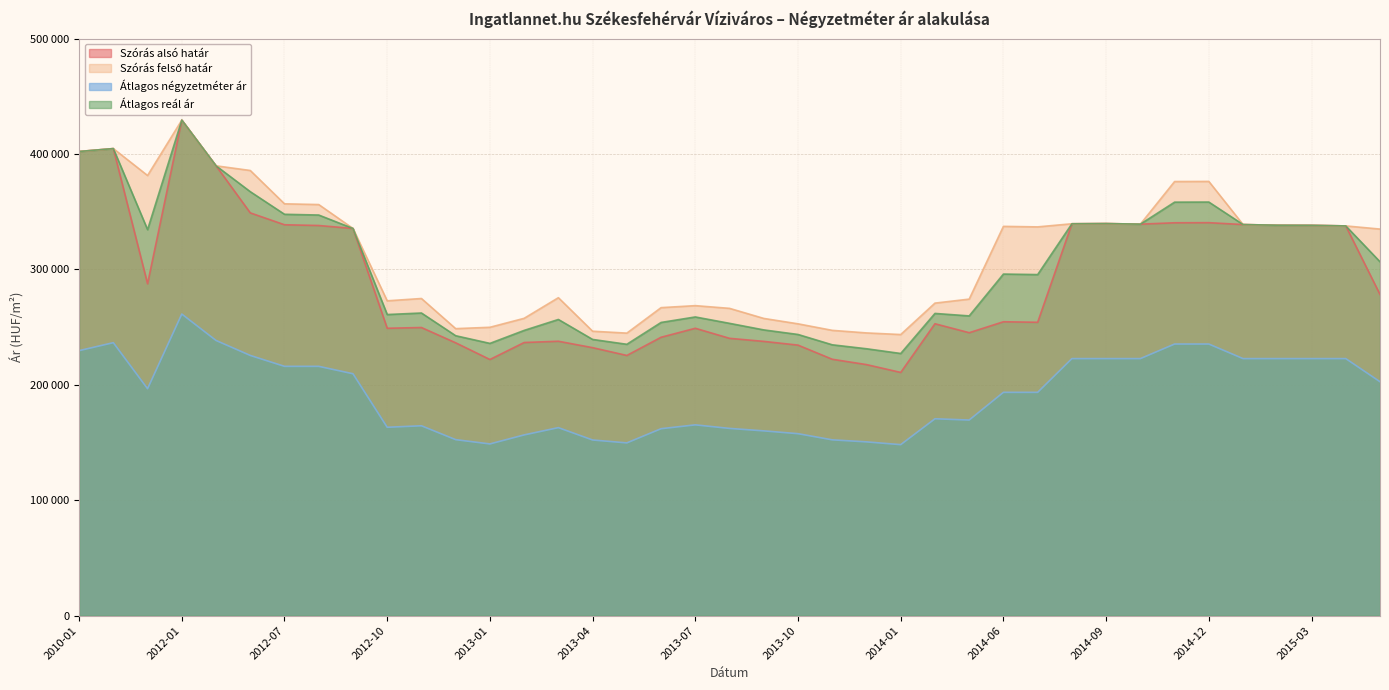

How many data points in Átlagos négyzetméter ár are above 193506?

19